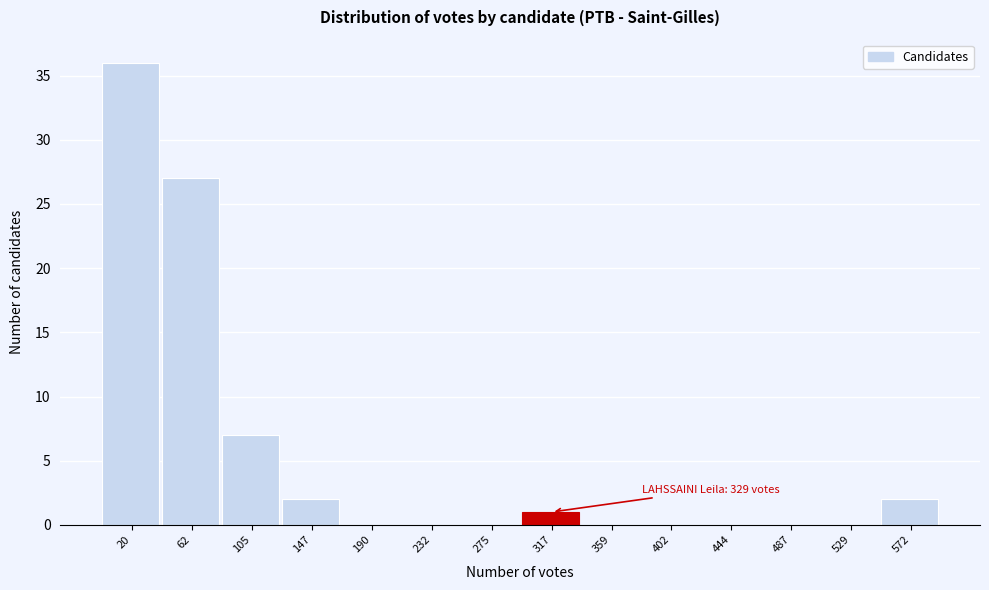

Is it true that the value at 317 is 1?

True